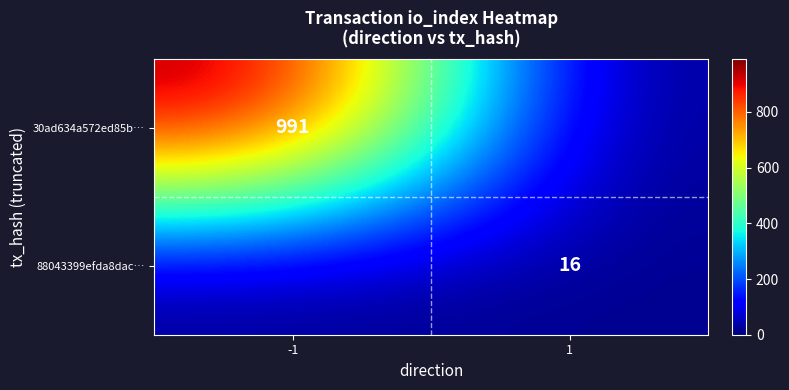

The 88043399efda8dac… series shows 16 at 1. True or false?

True